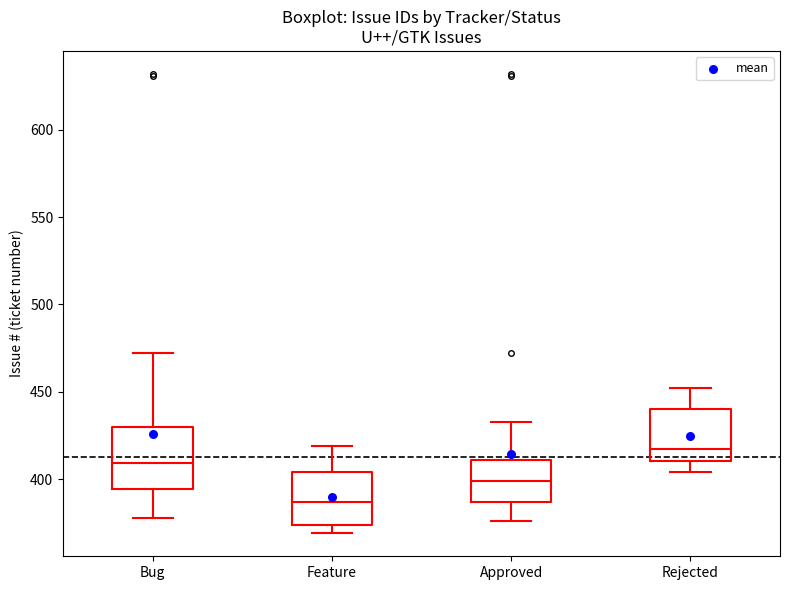

Comparing the boxes themselves (not the whiskers), which one is the tallest?

Bug